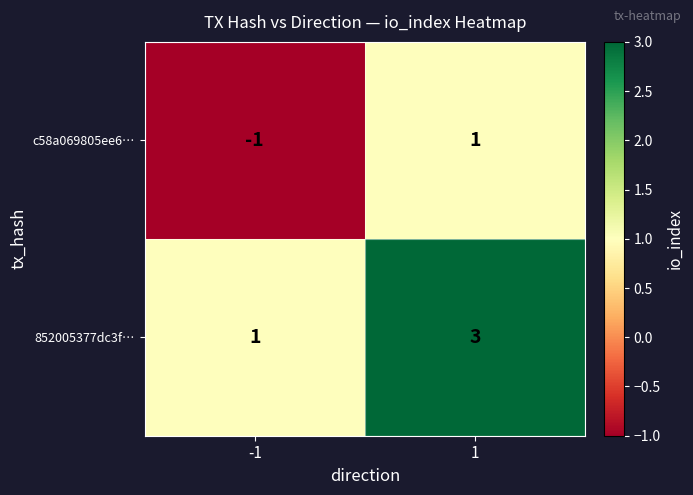

Rank the categories by c58a069805ee6… value from highest to lowest.

1, -1